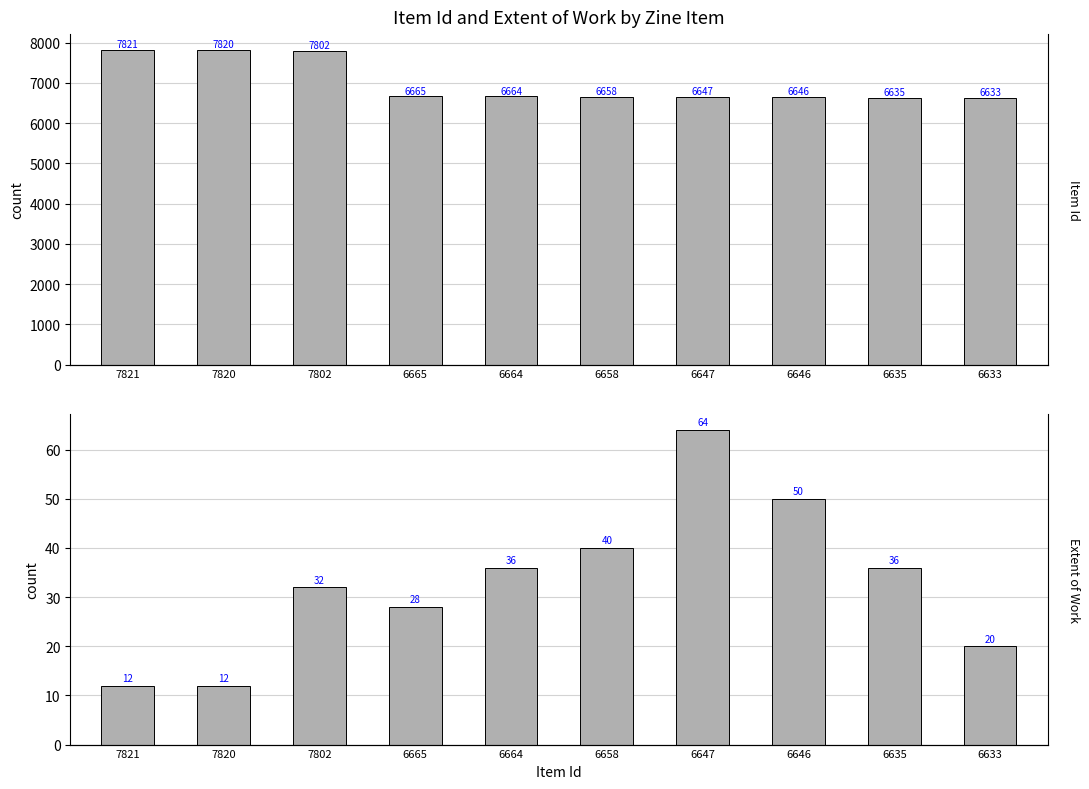

The Extent of Work series shows 36 at 6635. True or false?

True